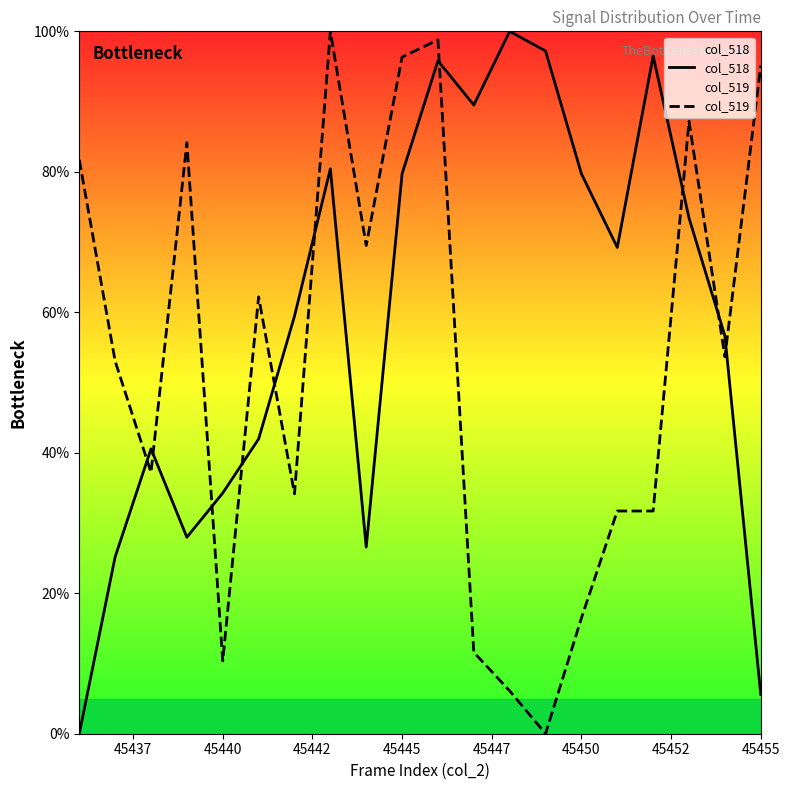

The value of col_519 at 45445 is 96.3. True or false?

True